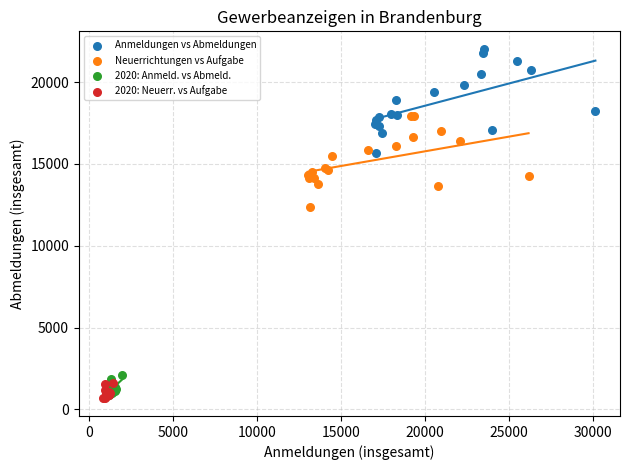

Which series has the largest Y range (max minus min)?

Anmeldungen vs Abmeldungen